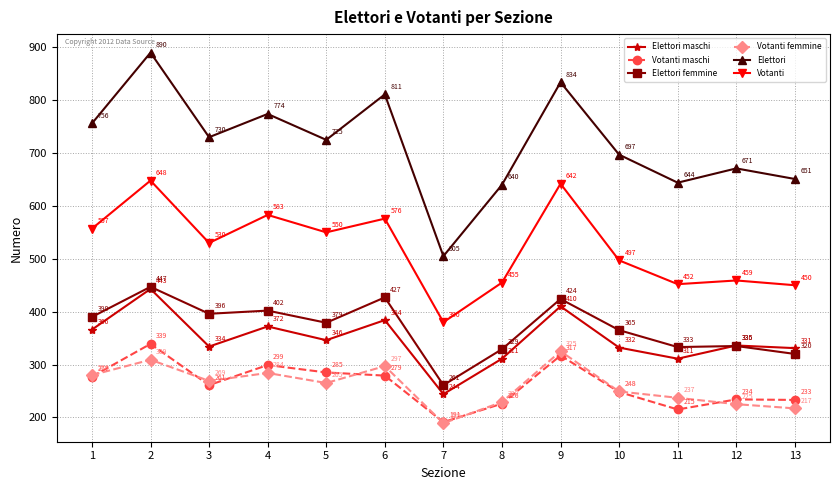

Count the number of data series in this chart.

6